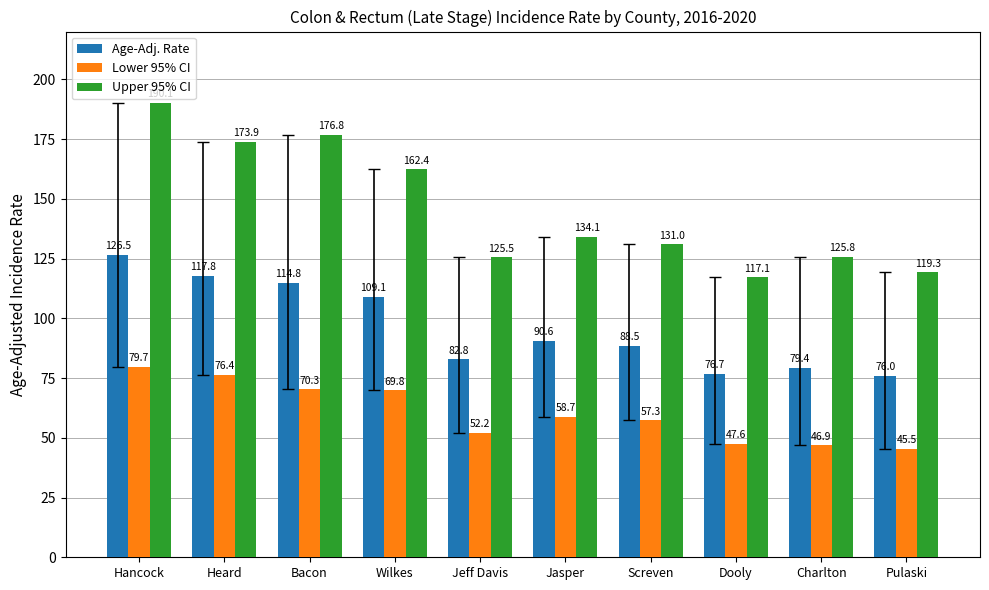

At which label does Upper 95% CI first exceed 134?

Hancock